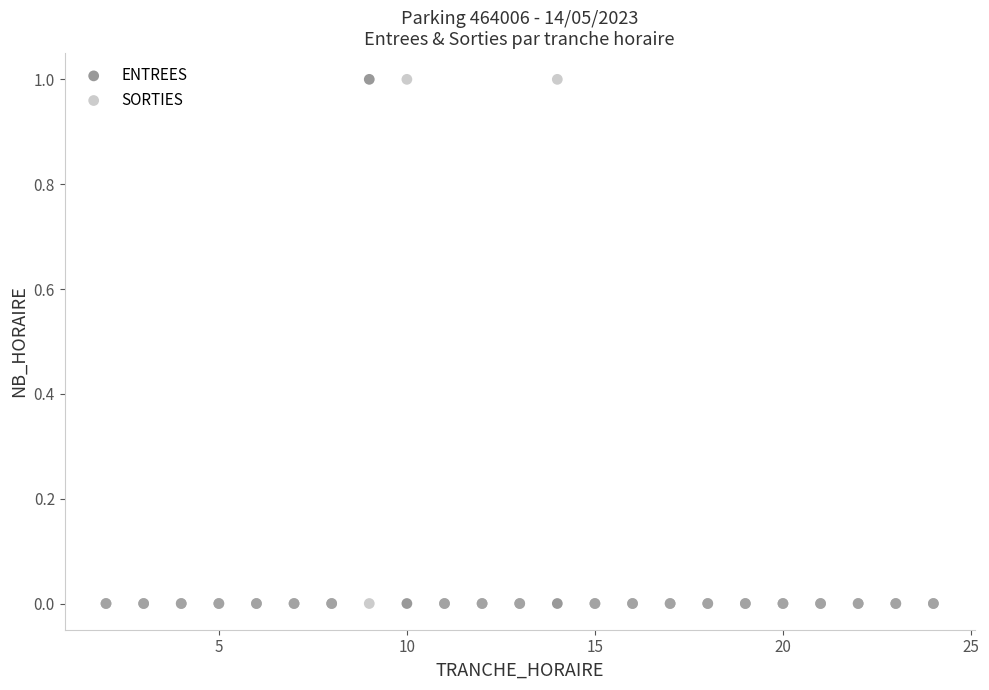

What are all the series names shown in the legend?

ENTREES, SORTIES